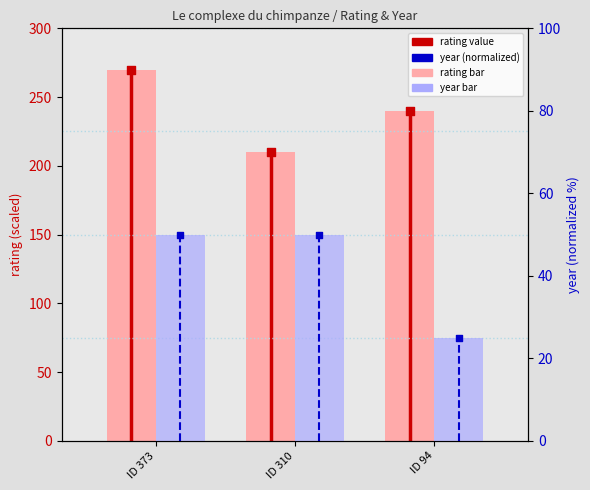

Which series has the largest Y range (max minus min)?

rating (scaled)